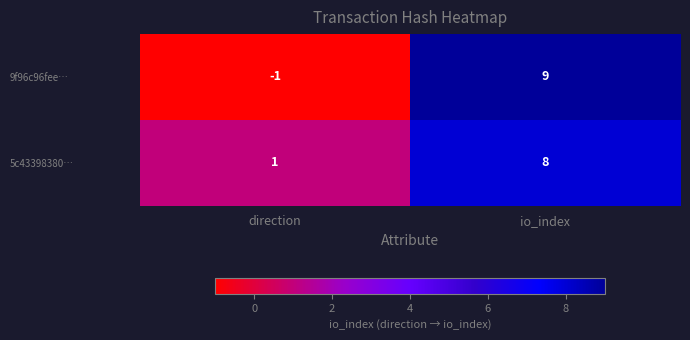

Reading left to right, extract all data points from this chart.

9f96c96fee…: direction=-1	io_index=9
5c43398380…: direction=1	io_index=8